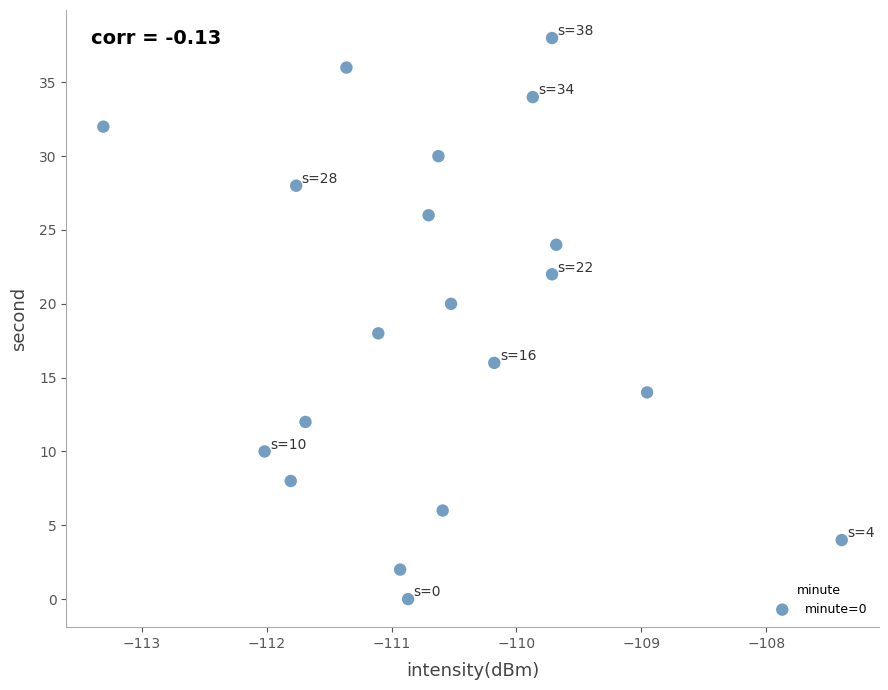

What is the range of Y values (max minus min)?

38